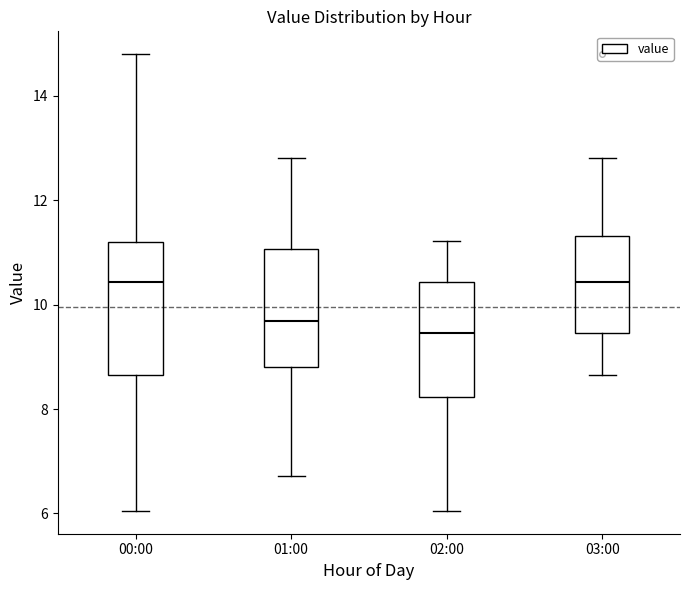

Comparing the boxes themselves (not the whiskers), which one is the tallest?

00:00